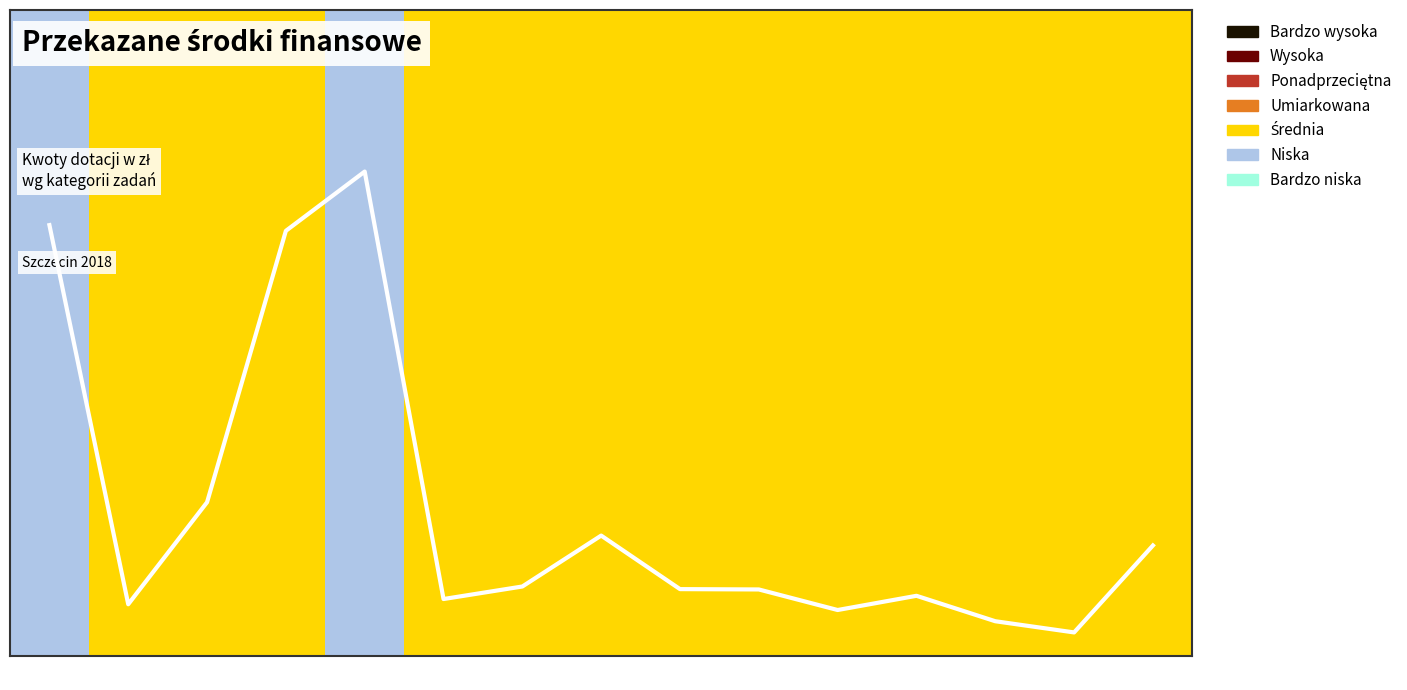

Rank the categories by value from lowest to highest.

14, 13, 11, 2, 6, 12, 10, 9, 7, 15, 8, 3, 4, 1, 5